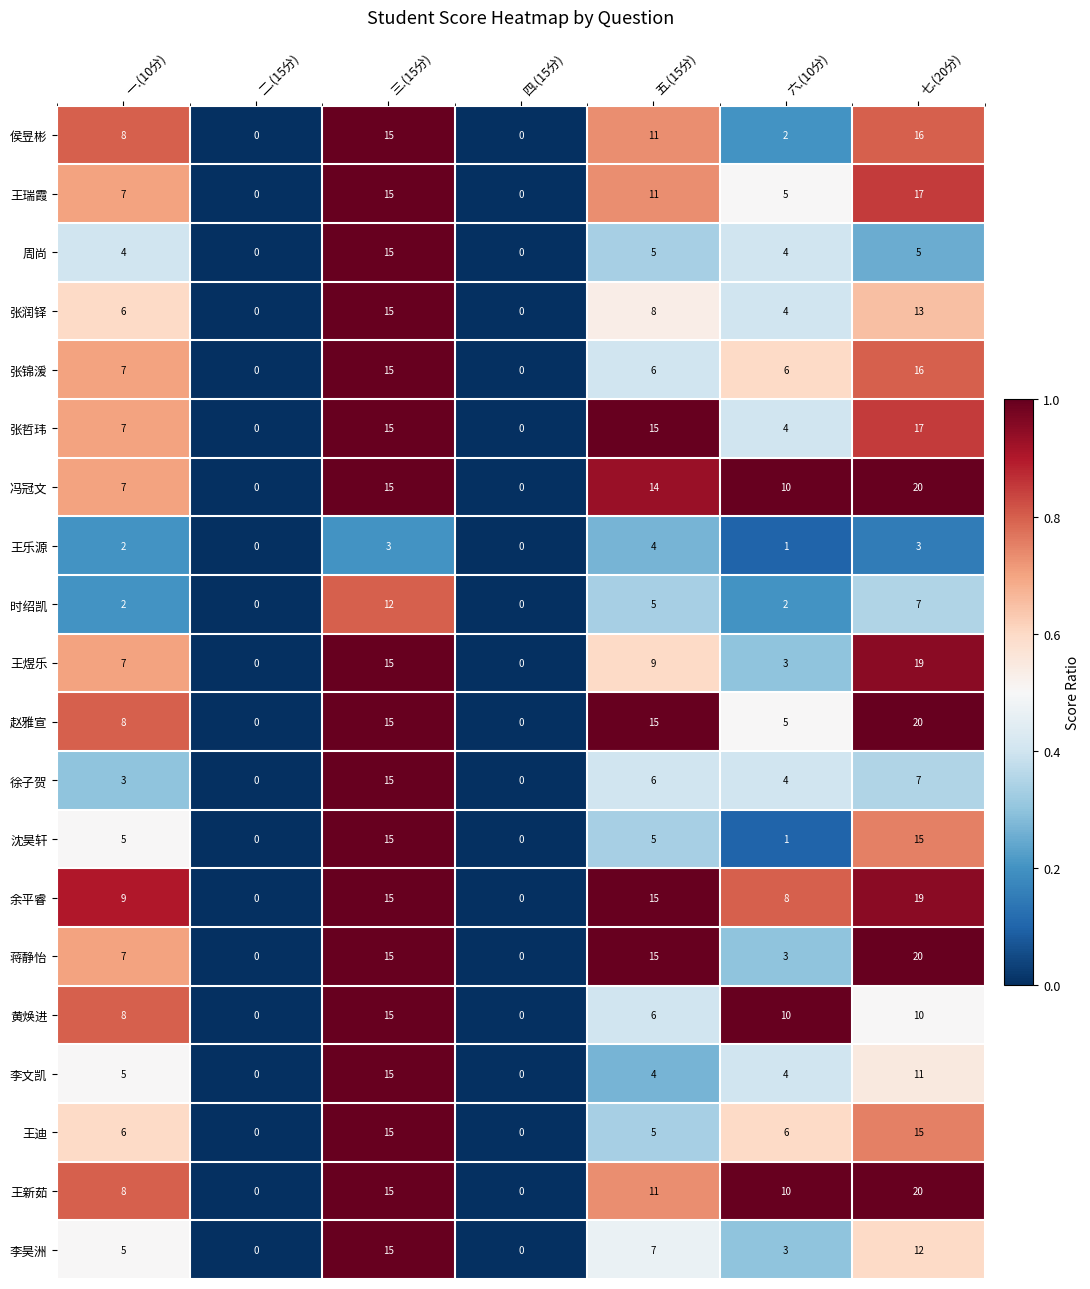

Which category has the highest value in the 王乐源 series?

五.(15分)